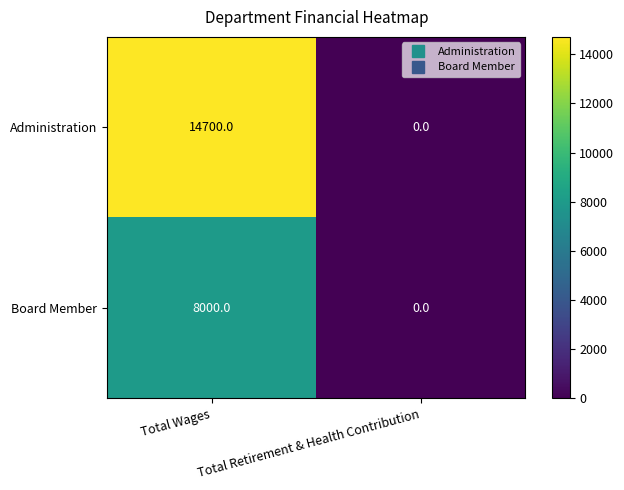

List the series in order of their overall mean, highest first.

Administration, Board Member